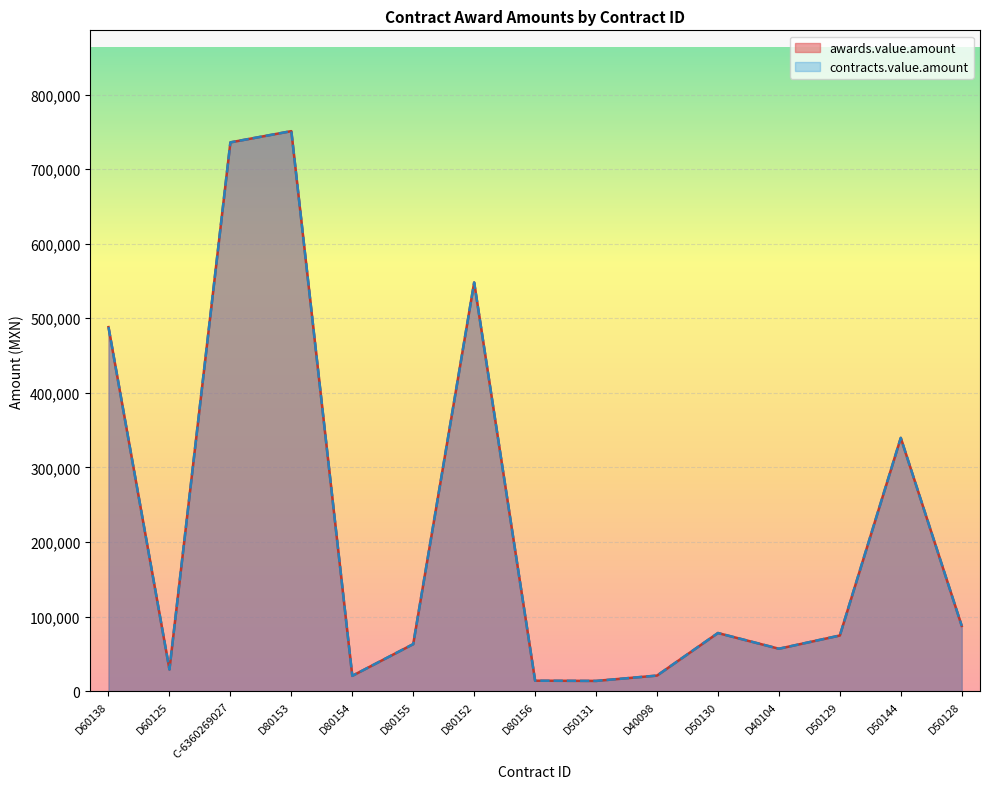

Rank the categories by contracts.value.amount value from lowest to highest.

D50131, D80156, D80154, D40098, D60125, D40104, D80155, D50129, D50130, D50128, D50144, D60138, D80152, C-6360269027, D80153